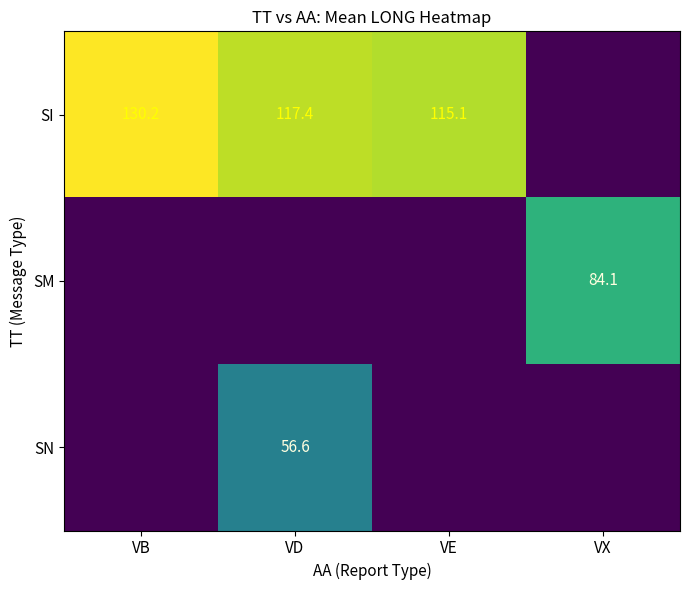

Which series has the largest total across all categories?

SI